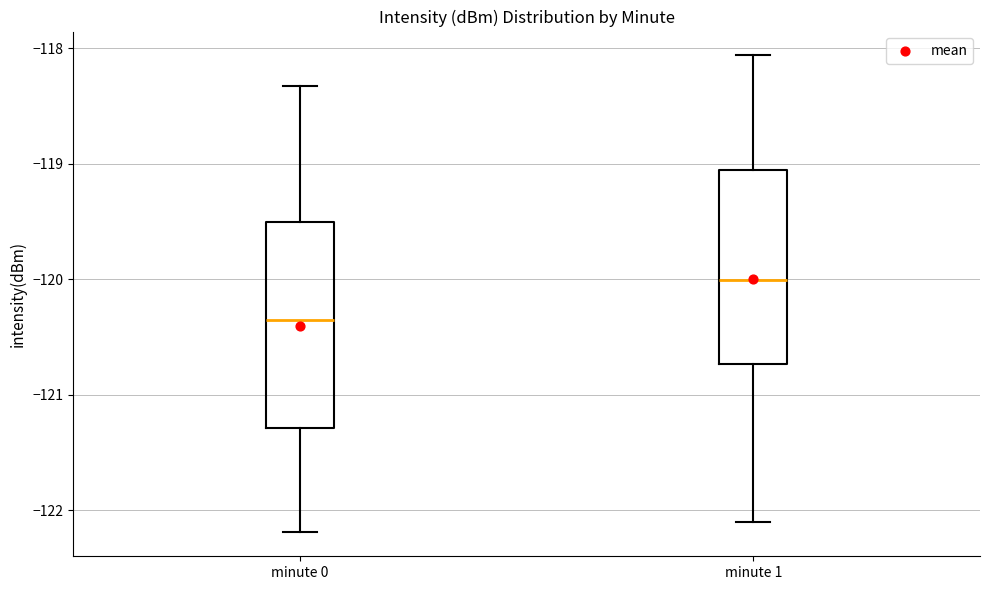

Reading left to right, transcribe this box plot: for each box, give where its median line is, the range the box spans, and where its two whiskers end, as read against the y-axis. The values are not printed on the chart, so give them approximately, as read against the axis.

minute 0: median -120.4, box -121.3 to -119.5, whiskers -122.2 to -118.3
minute 1: median -120.0, box -120.7 to -119.0, whiskers -122.1 to -118.1